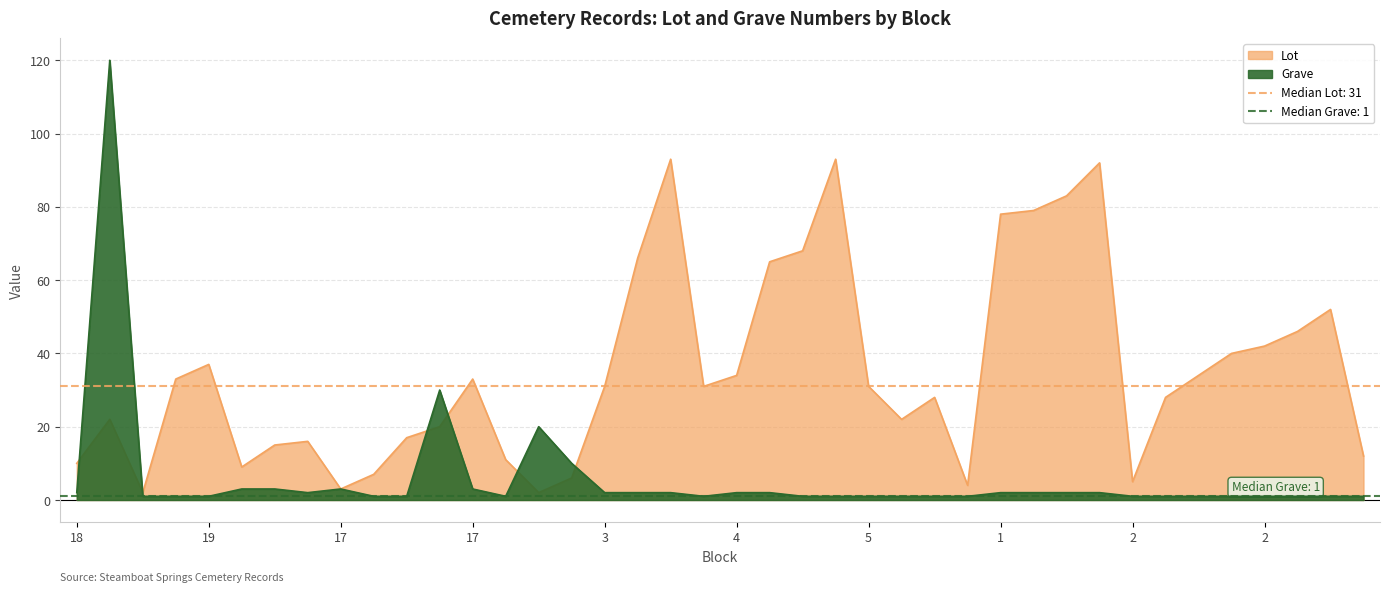

At which label is Grave closest to 60?

17